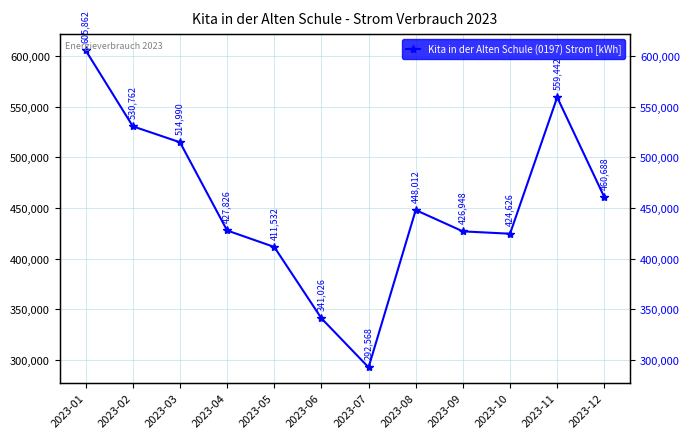

The value at 2023-05 is 411532. True or false?

True